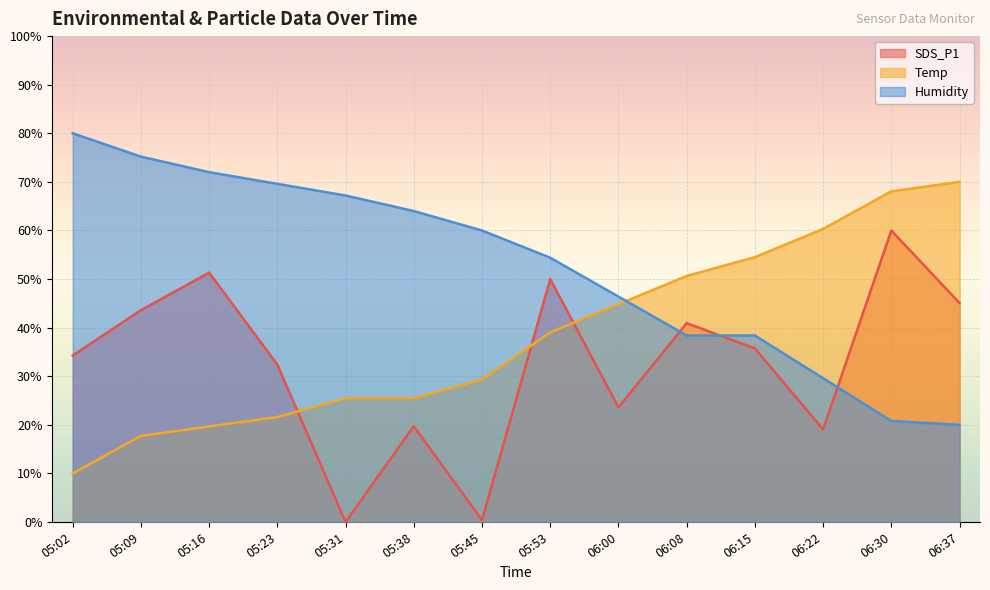

How many lines are shown in the chart?

3